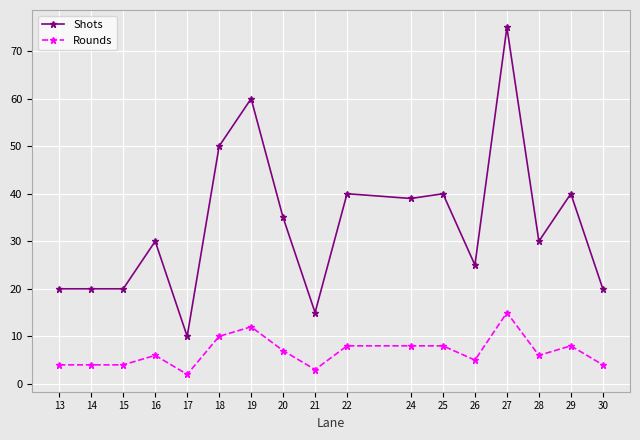

What value does the Shots series have at 16?

30